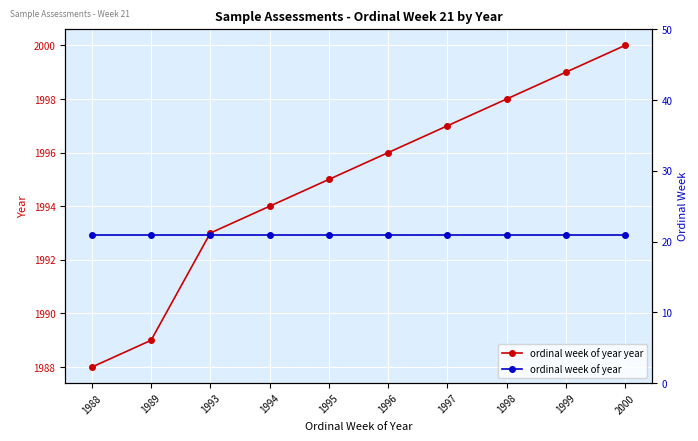

At 1999, list the series in order from smallest to largest.

ordinal week of year, ordinal week of year year